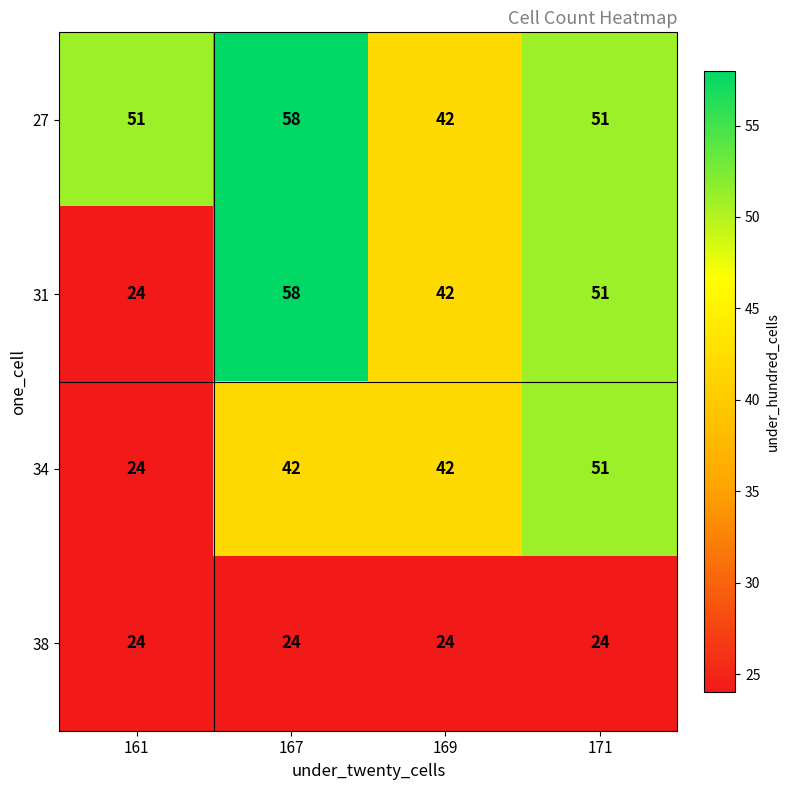

Which series has the largest range (max minus min)?

31